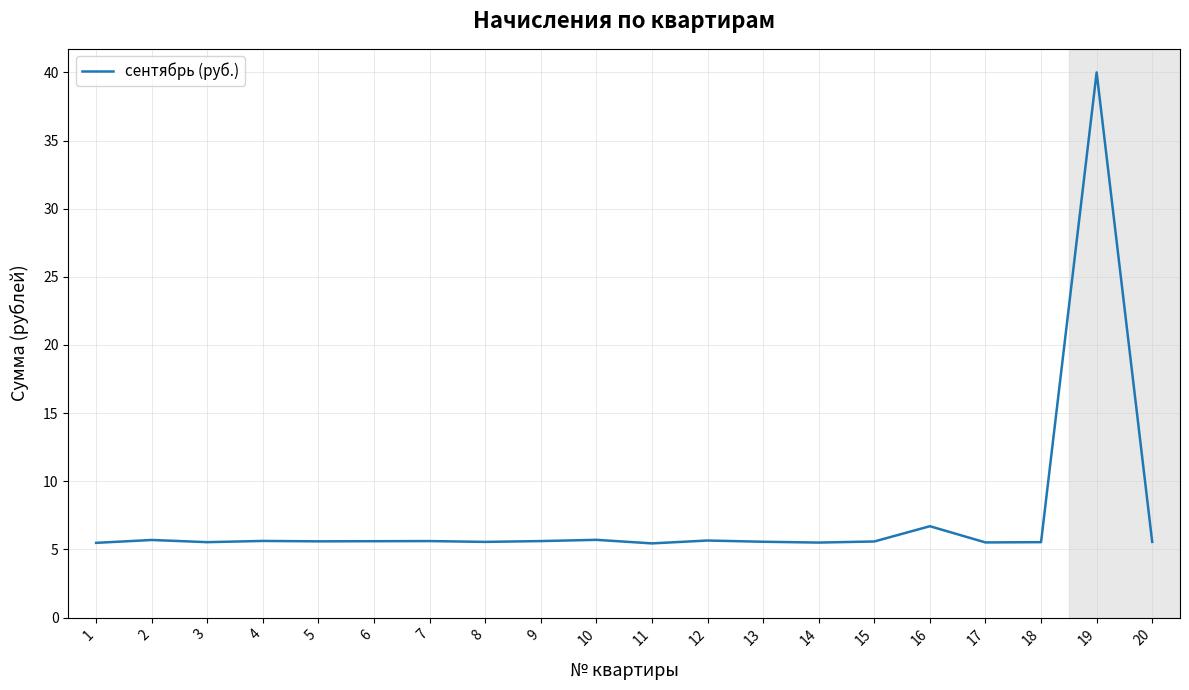

Is it true that the value at 14 is 5.5?

True